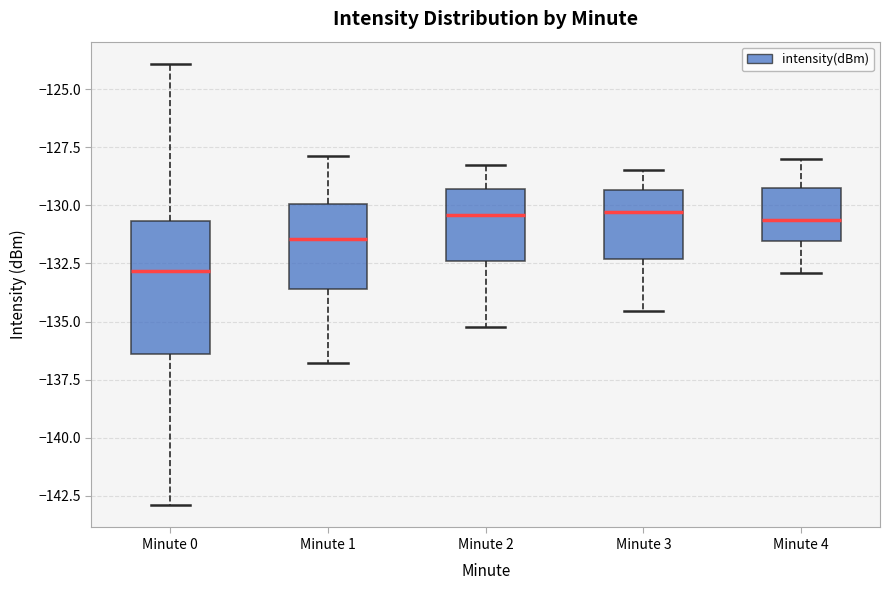

Where is the lower edge of the box for Minute 2 on the y-axis? The values are not printed on the chart, so give them approximately, as read against the axis.

-132.5